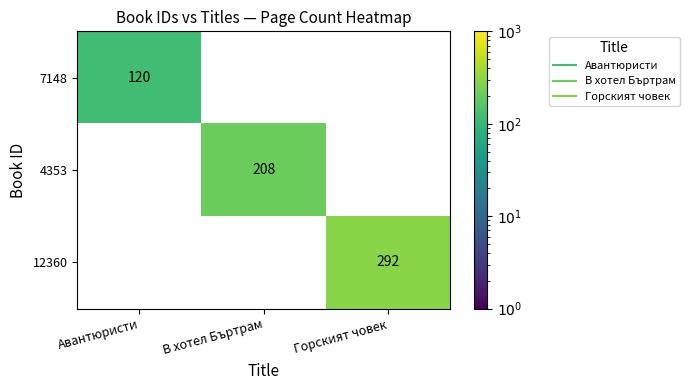

What is the difference between the 7148 values at В хотел Бъртрам and Авантюристи?

120